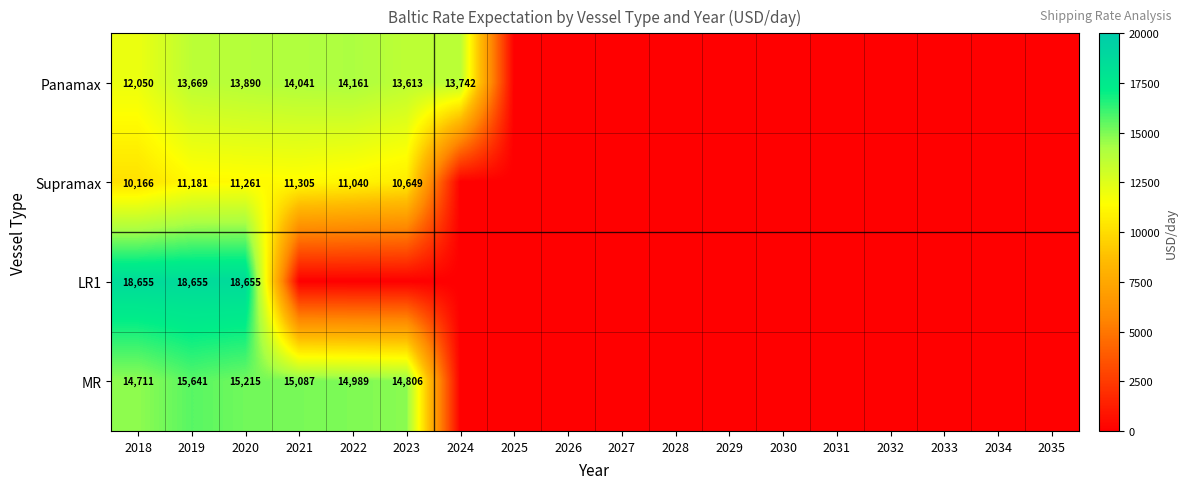

How many categories are shown in the chart?

18